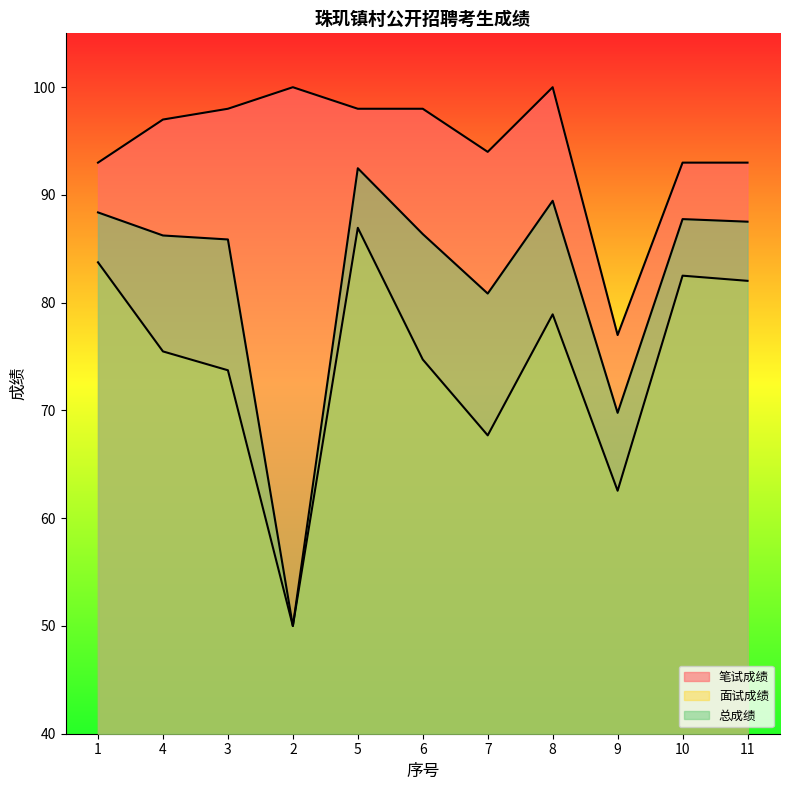

Is it true that 总成绩 equals 17.7 at 7?

False